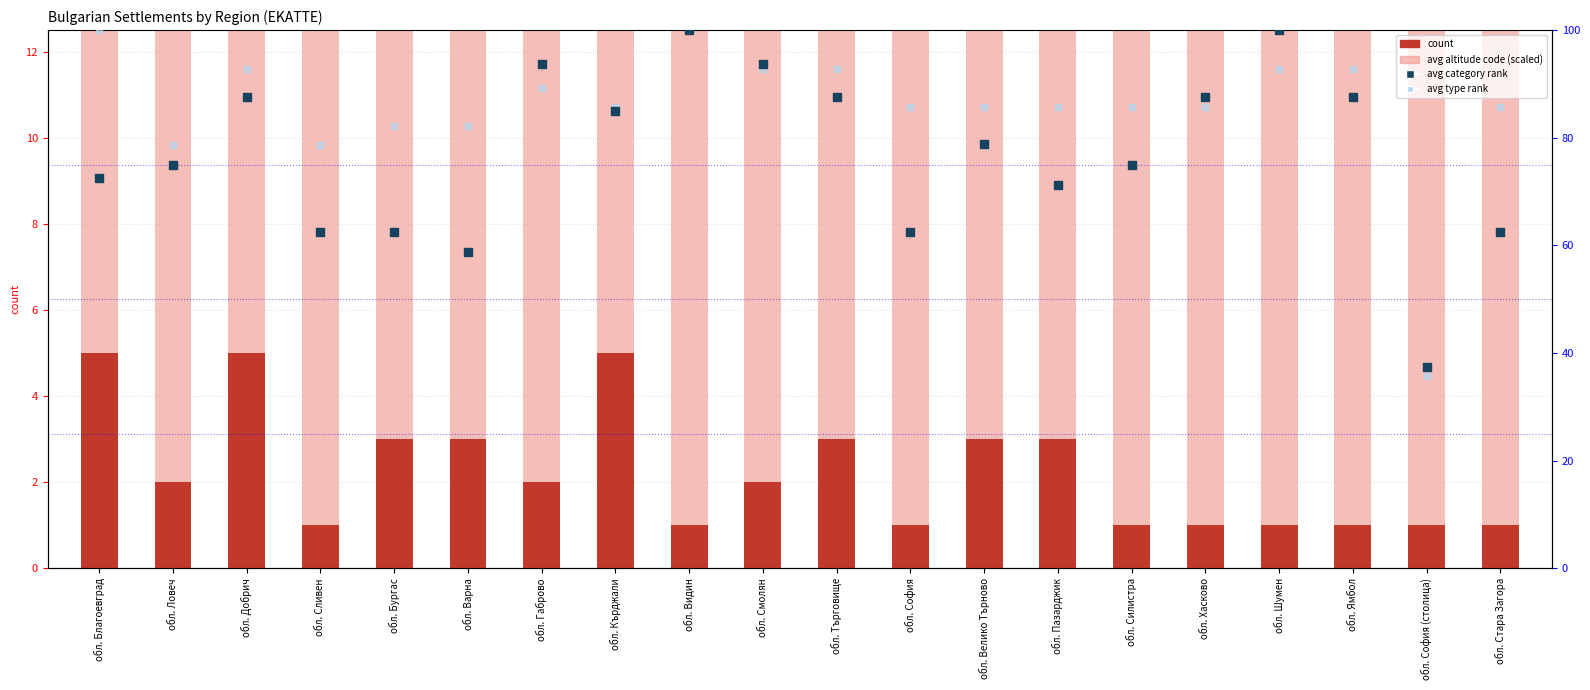

What are all the series names shown in the legend?

count, avg altitude code (scaled), avg category rank, avg type rank